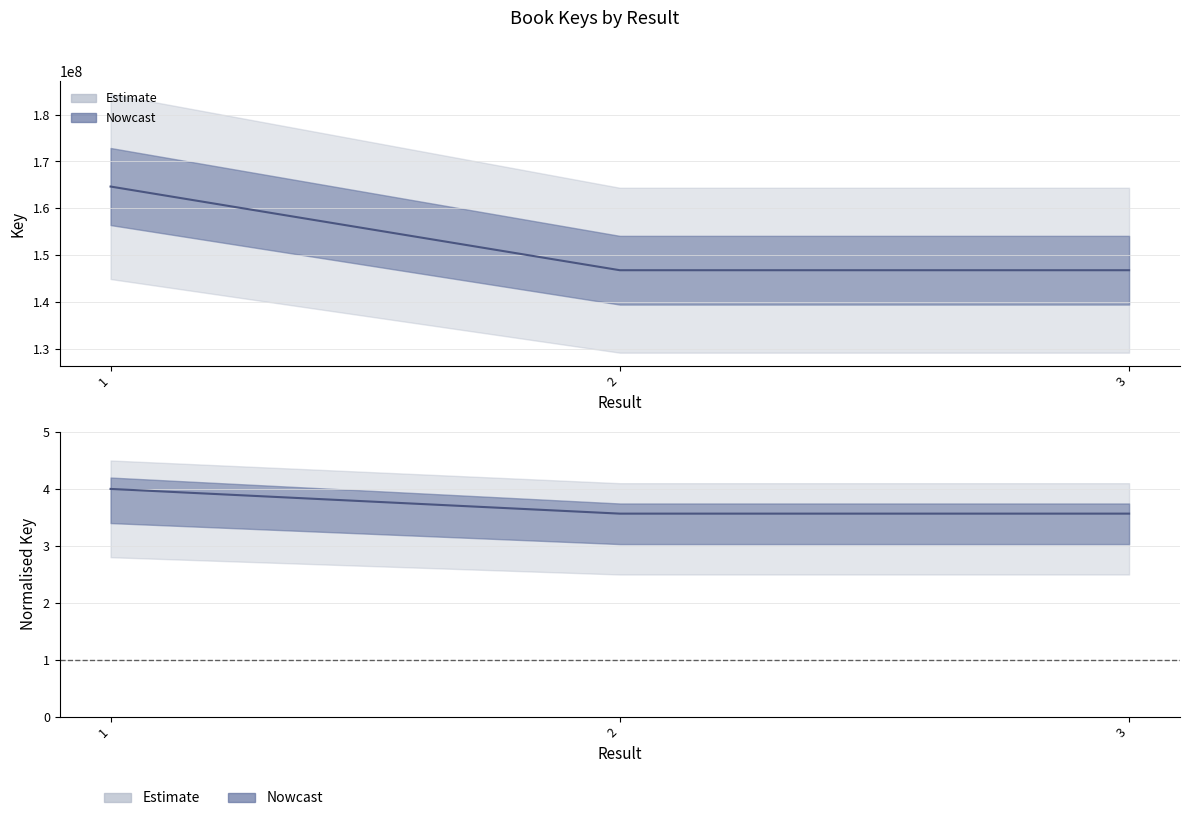

True or false: the data shows 146771937 at 3.

True